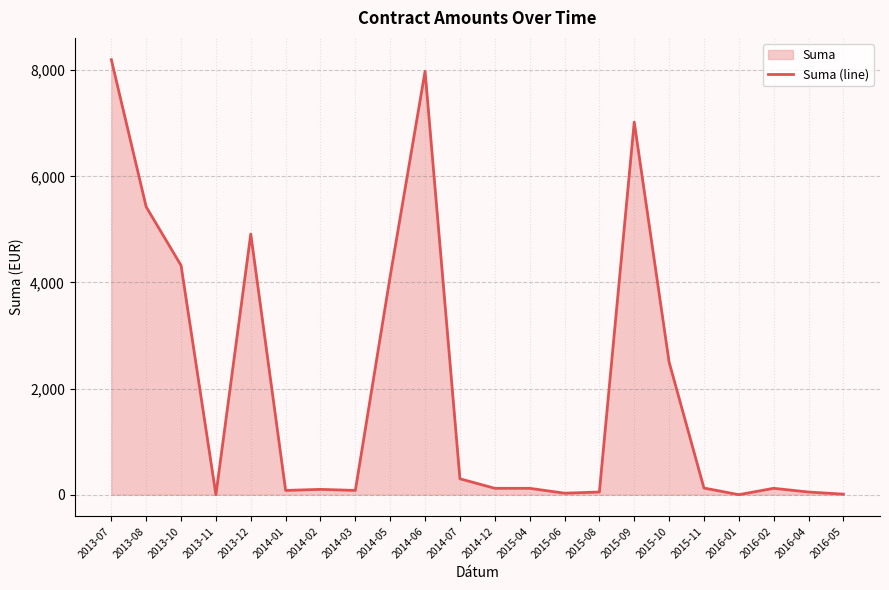

Where is the first local maximum?

2013-12